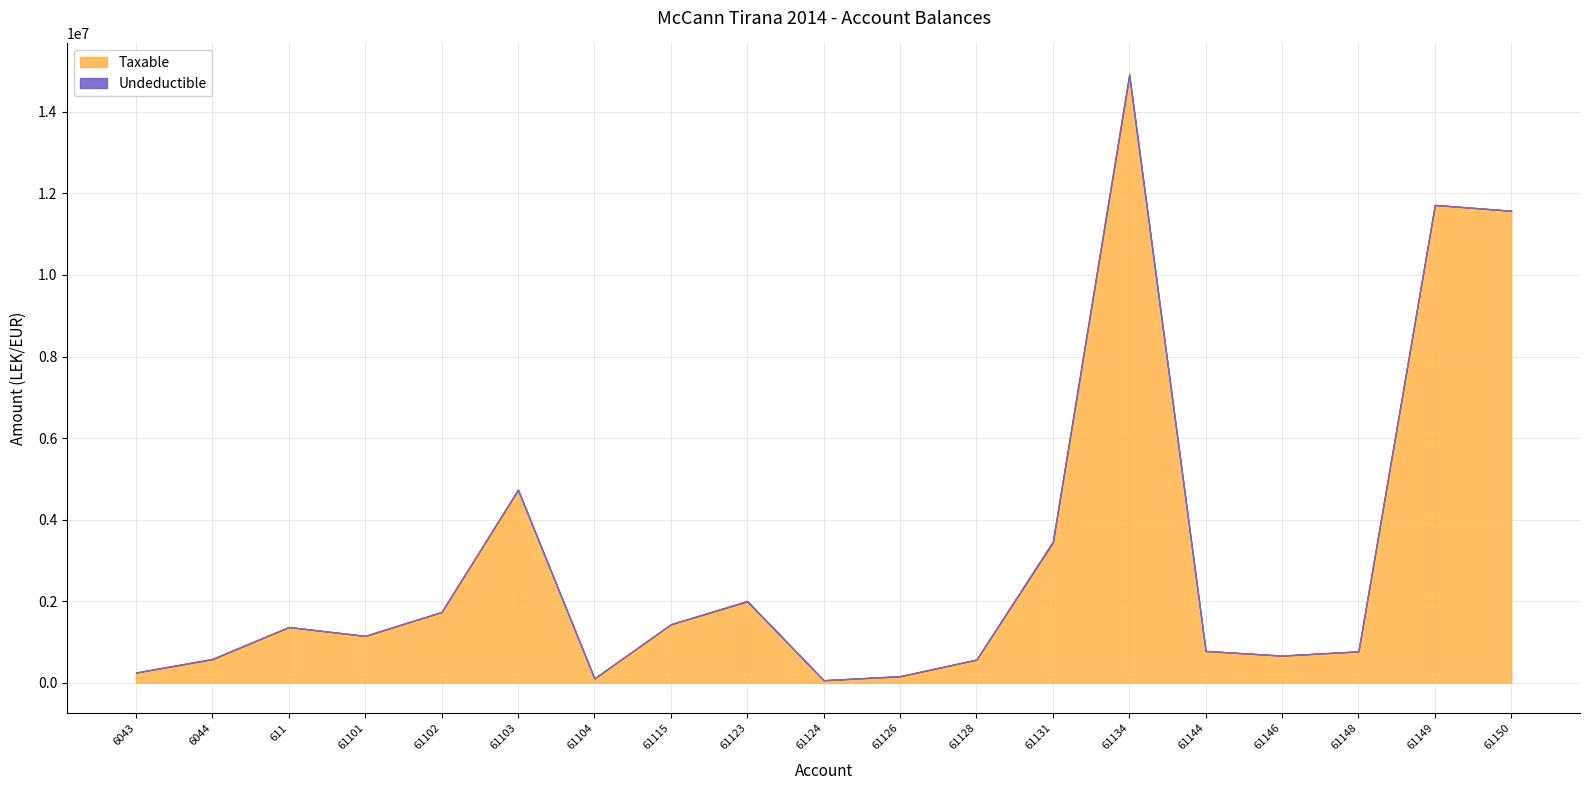

True or false: Taxable has more than 2 interior local peaks.

True